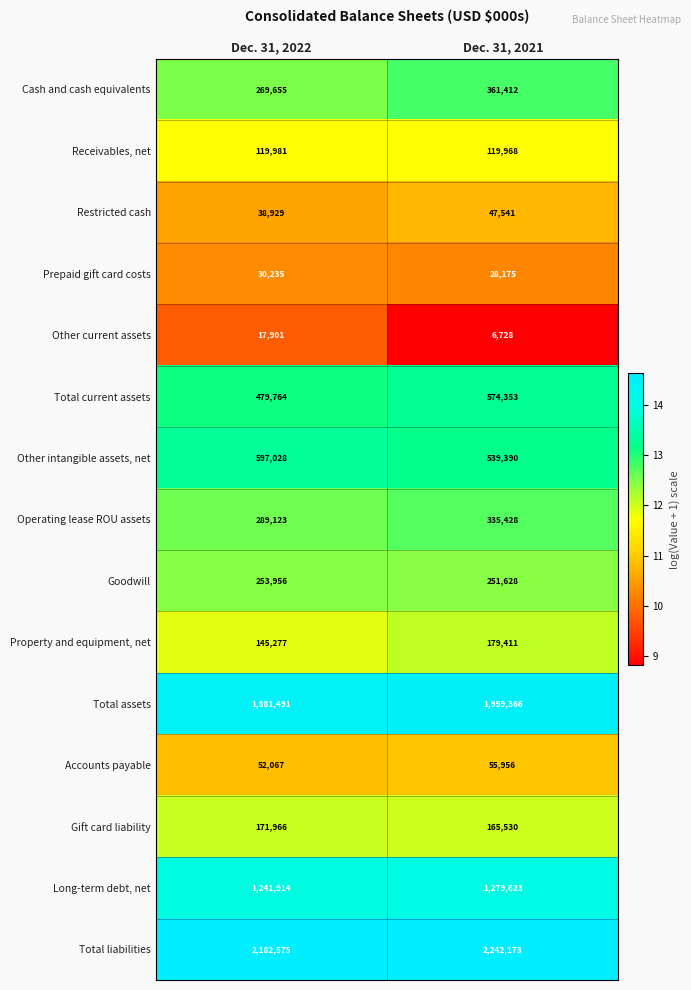

Which label corresponds to the smallest value in the chart?

Dec. 31, 2021